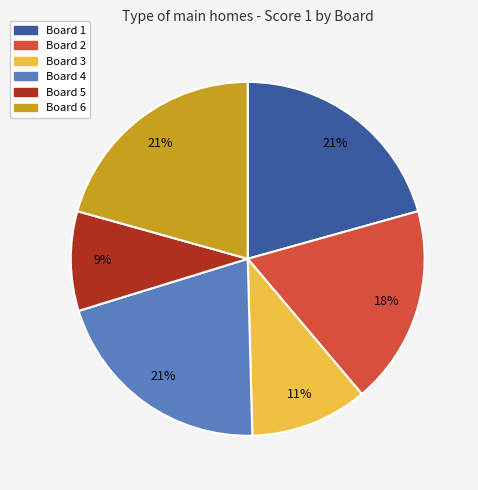

Do Board 2 and Board 6 together represent more than half of the pie?

No